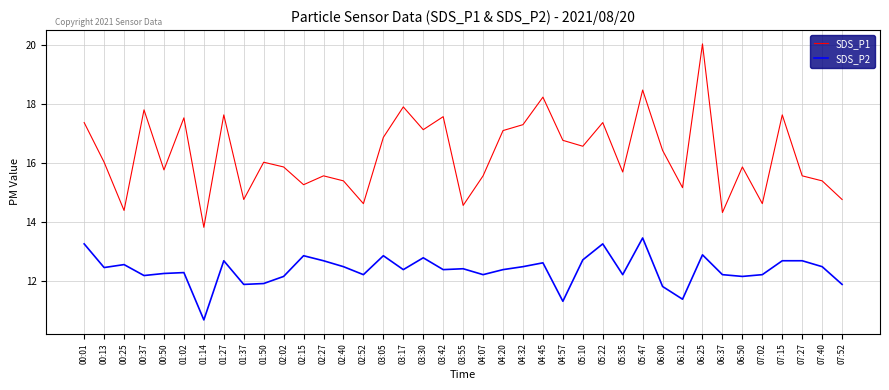

At which category is the sum across all series the highest?

06:25